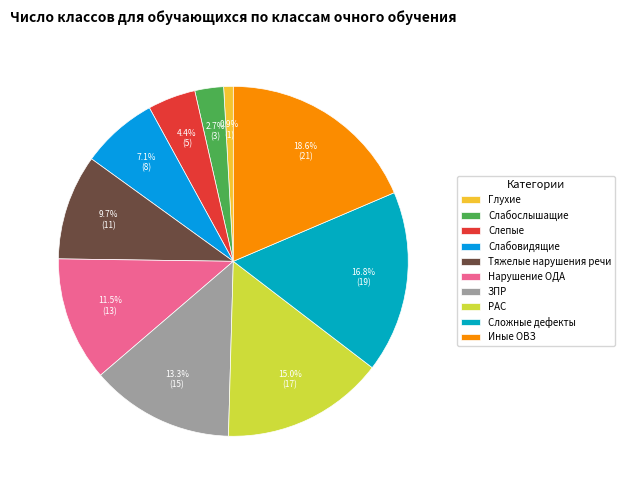

Which slice is the smallest?

Глухие